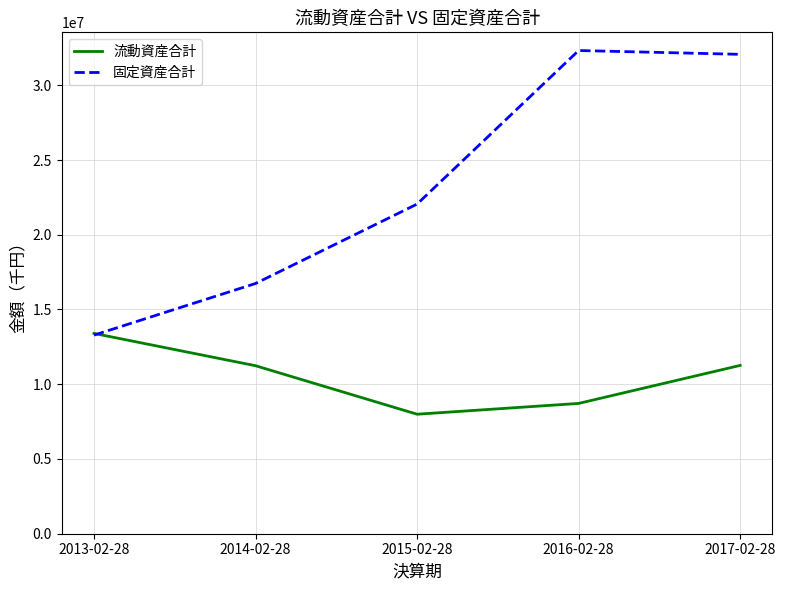

Rank the series at 2016-02-28 from lowest to highest value.

流動資産合計, 固定資産合計